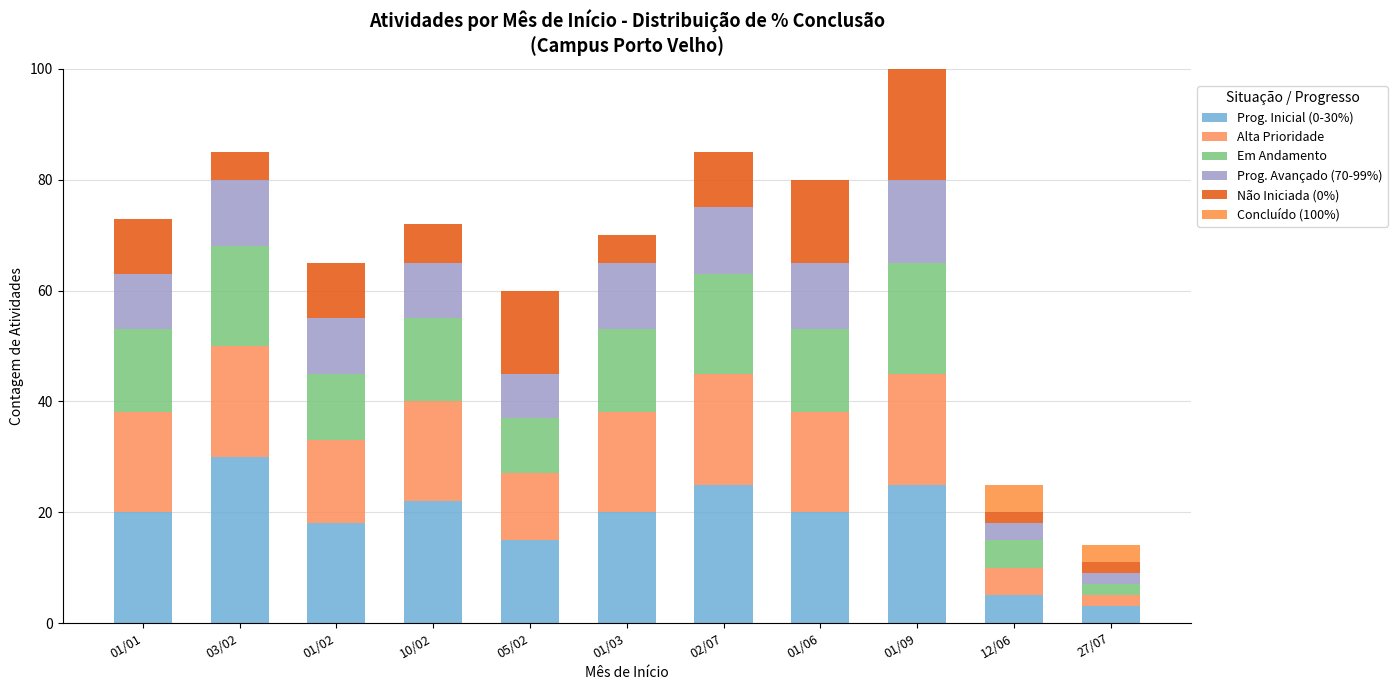

The value of Prog. Inicial (0-30%) at 01/06 is 20. True or false?

True